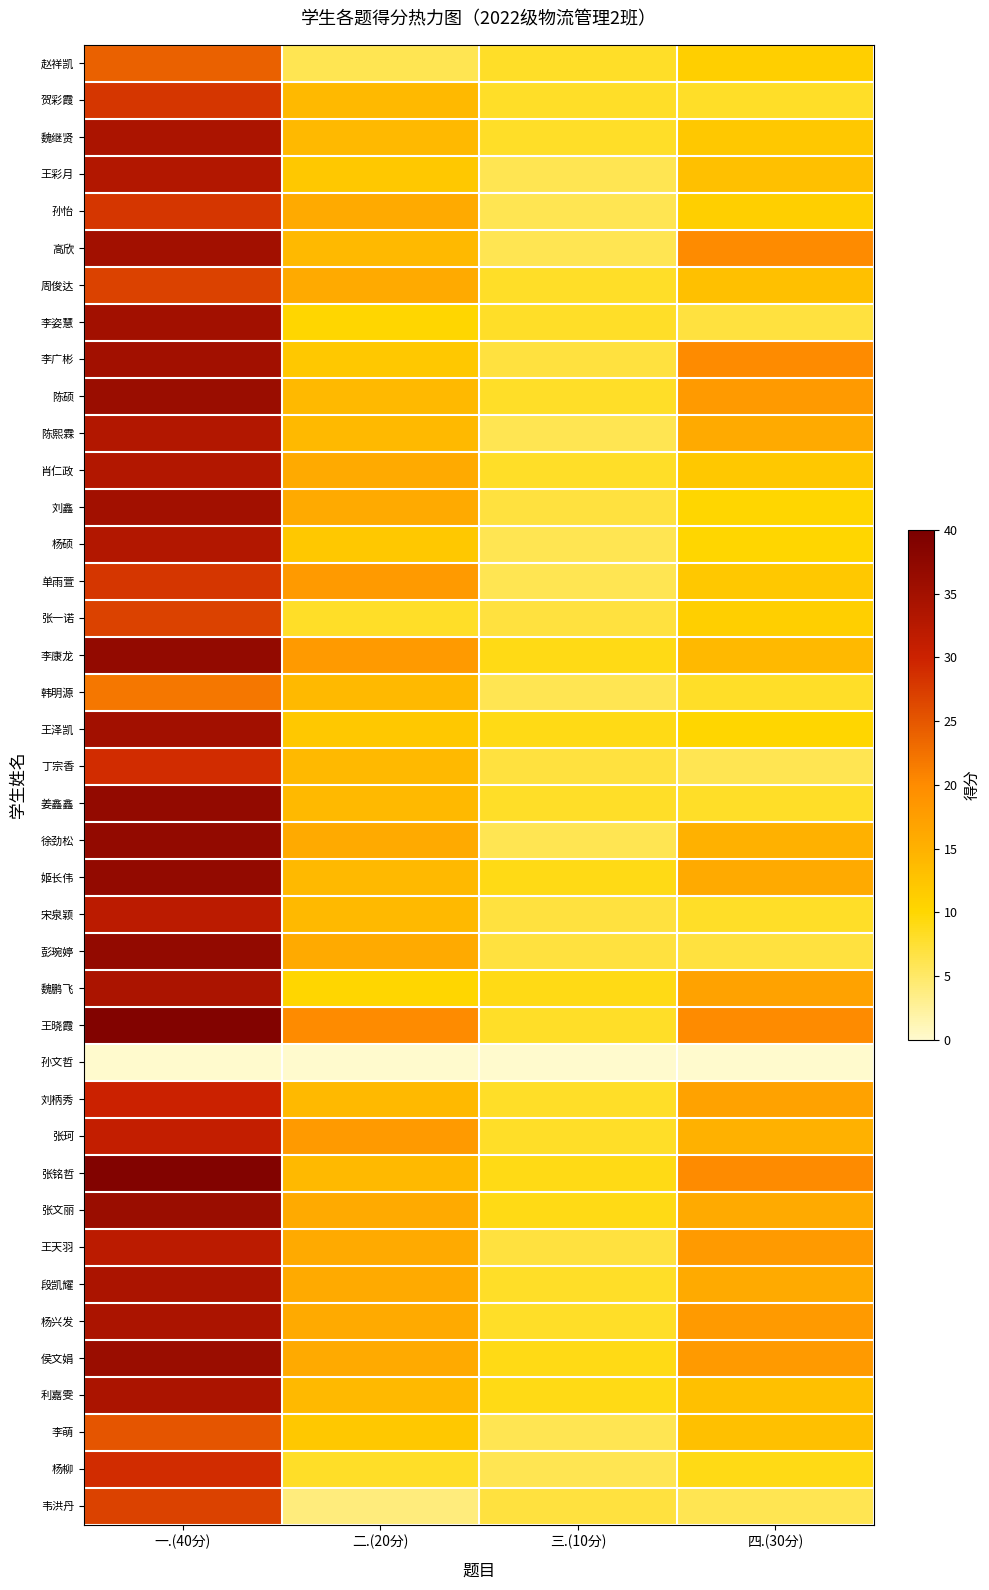

At how many categories does at least one series exceed 7?

4